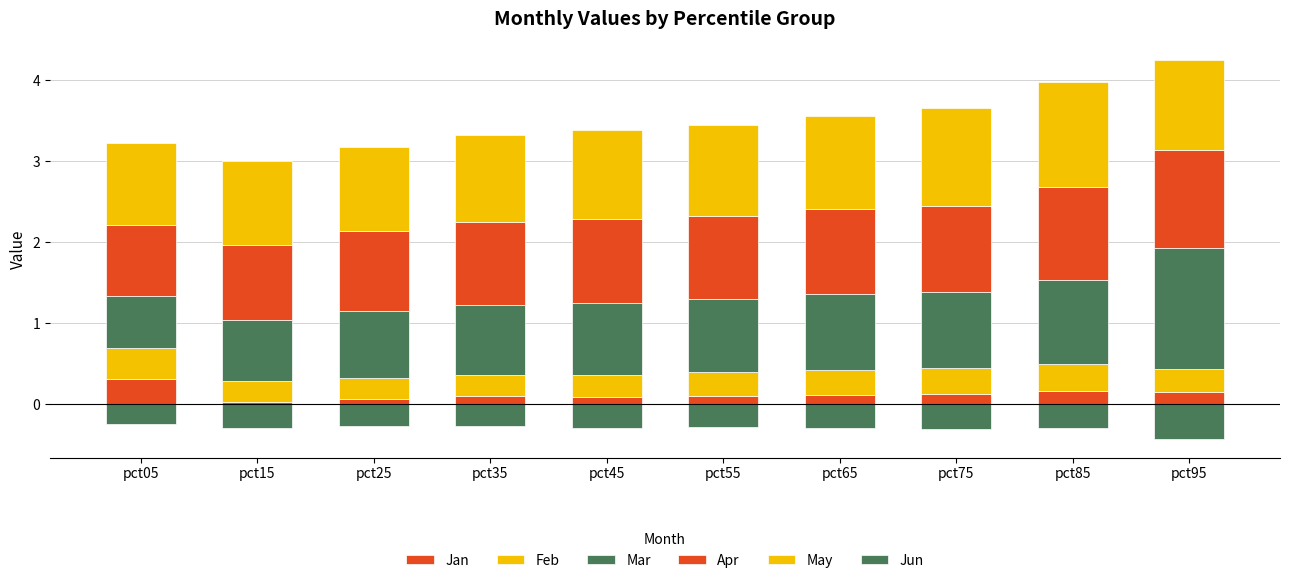

Reading right to left, transcribe all the data shown in this chart.

Jan: pct95=0.2	pct85=0.2	pct75=0.1	pct65=0.1	pct55=0.1	pct45=0.1	pct35=0.1	pct25=0.1	pct15=0.0	pct05=0.3
Feb: pct95=0.3	pct85=0.3	pct75=0.3	pct65=0.3	pct55=0.3	pct45=0.3	pct35=0.3	pct25=0.3	pct15=0.3	pct05=0.4
Mar: pct95=1.5	pct85=1.0	pct75=0.9	pct65=0.9	pct55=0.9	pct45=0.9	pct35=0.9	pct25=0.8	pct15=0.7	pct05=0.6
Apr: pct95=1.2	pct85=1.2	pct75=1.1	pct65=1.1	pct55=1.0	pct45=1.0	pct35=1.0	pct25=1.0	pct15=0.9	pct05=0.9
May: pct95=1.1	pct85=1.3	pct75=1.2	pct65=1.1	pct55=1.1	pct45=1.1	pct35=1.1	pct25=1.0	pct15=1.0	pct05=1.0
Jun: pct95=-0.4	pct85=-0.3	pct75=-0.3	pct65=-0.3	pct55=-0.3	pct45=-0.3	pct35=-0.3	pct25=-0.3	pct15=-0.3	pct05=-0.2